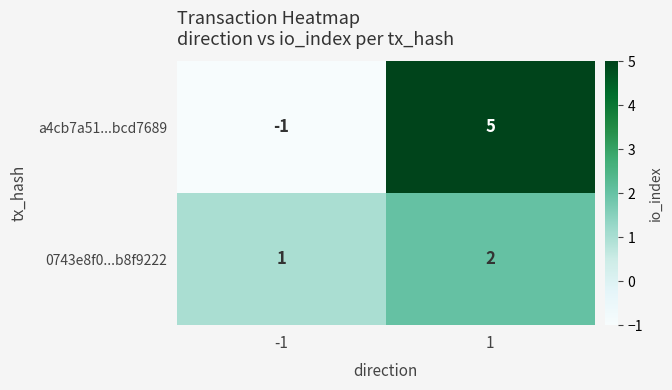

Reading left to right, list all the values displayed in this chart.

a4cb7a51...bcd7689: -1	5
0743e8f0...b8f9222: 1	2